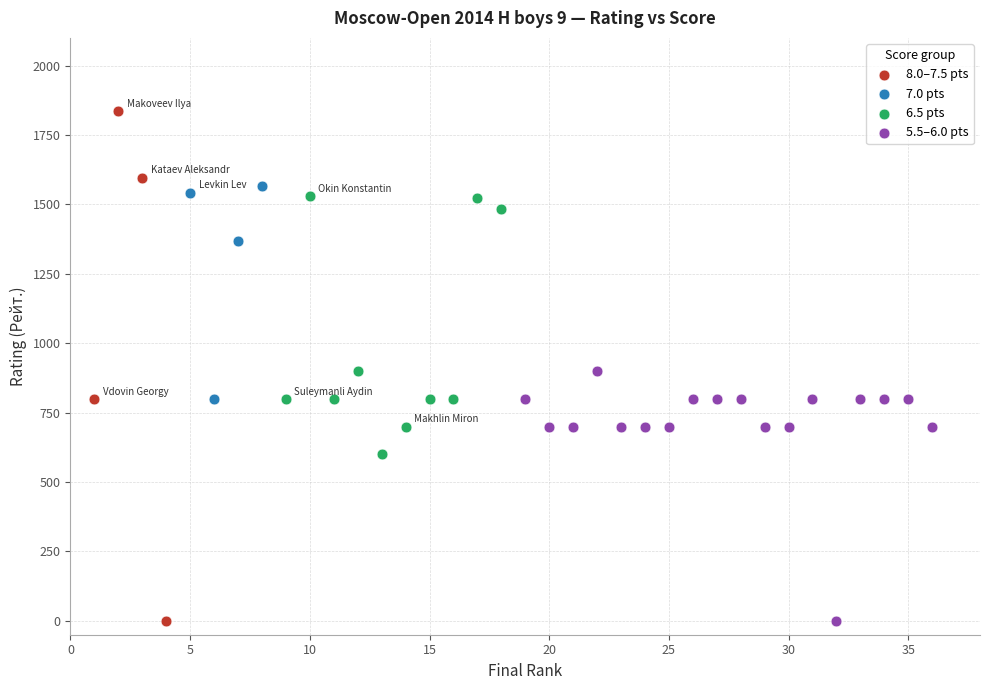

Which series has the widest spread of Y values?

8.0–7.5 pts